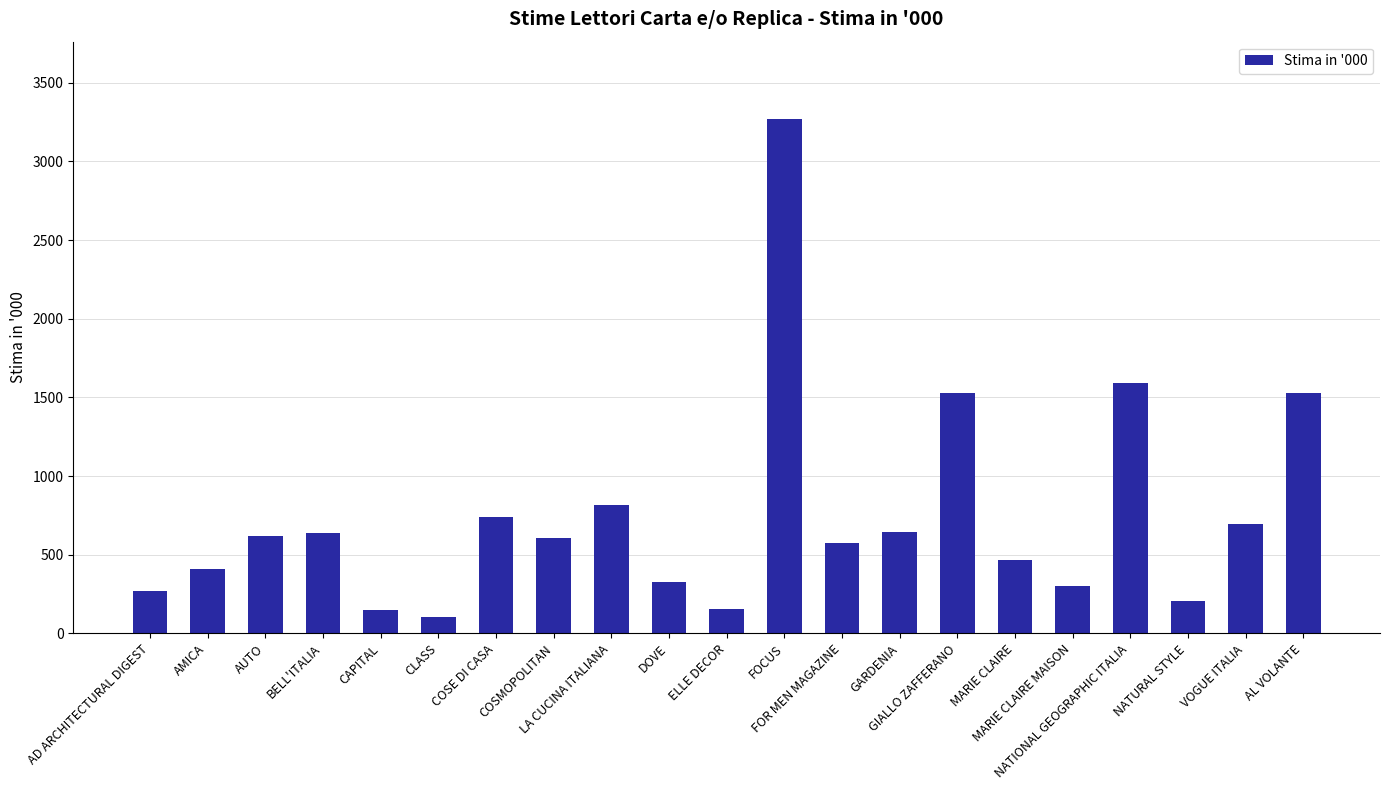

What is the value of the 17th bar from the left?

304